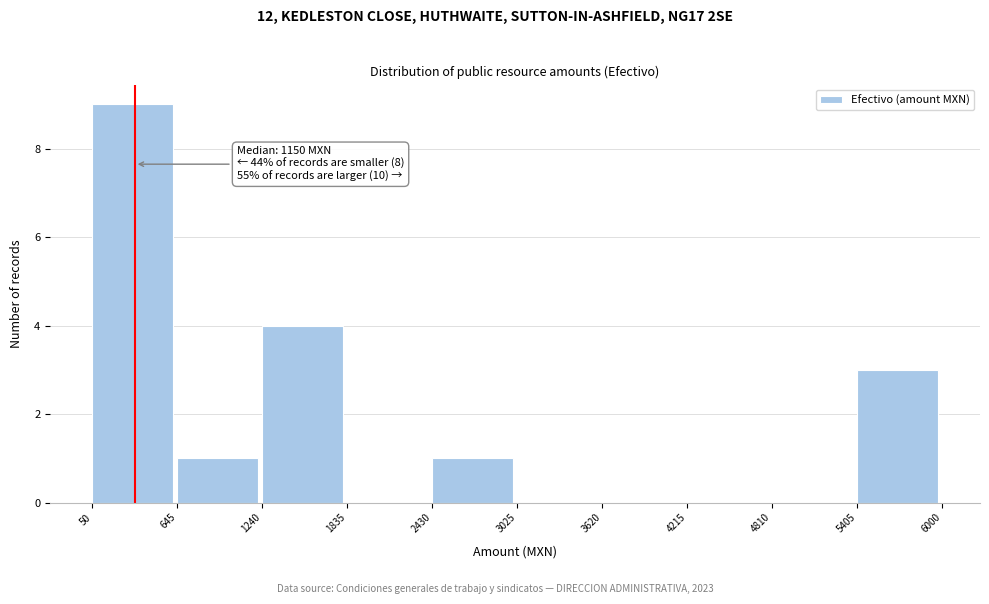

Over which range of the x-axis is the bar tallest?

50 to 645